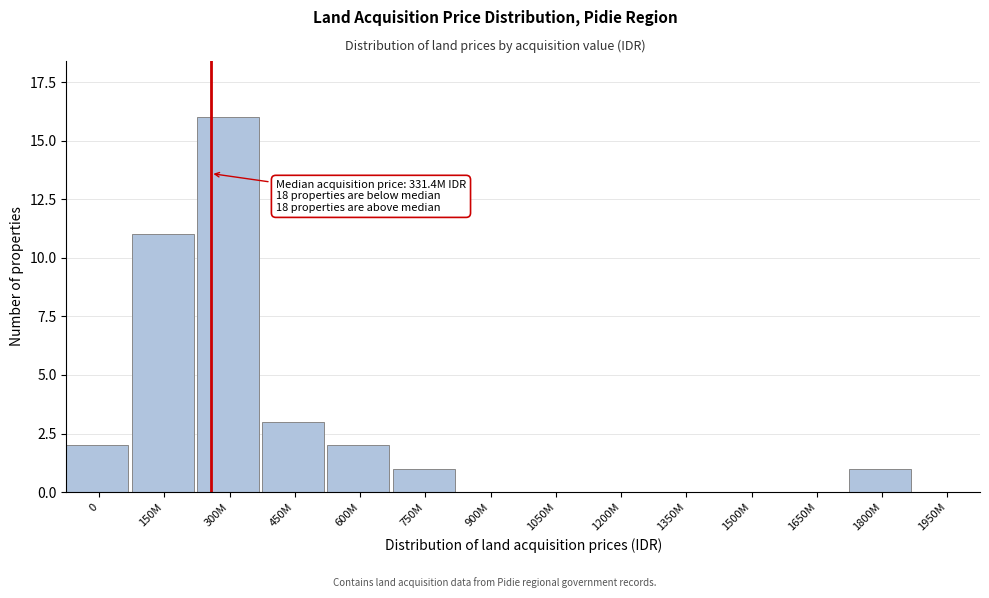

Reading right to left, list all the values displayed in this chart.

1950M=0	1800M=1	1650M=0	1500M=0	1350M=0	1200M=0	1050M=0	900M=0	750M=1	600M=2	450M=3	300M=16	150M=11	0=2